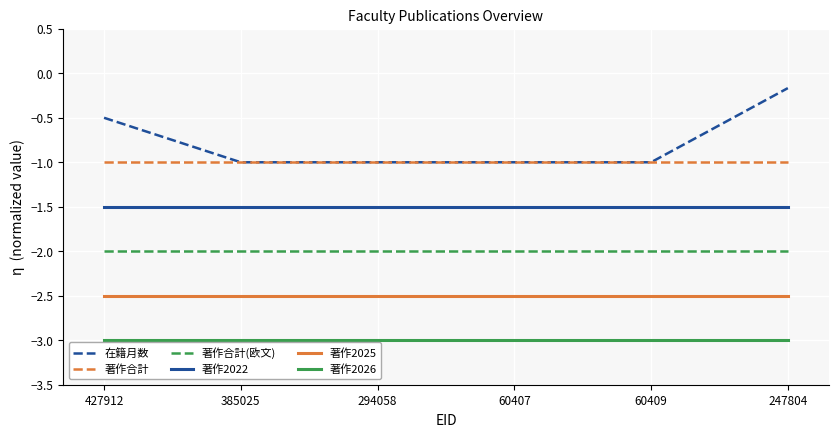

Reading left to right, what are all the values shown in this chart?

在籍月数: -0.5	-1.0	-1.0	-1.0	-1.0	-0.2
著作合計: -1.0	-1.0	-1.0	-1.0	-1.0	-1.0
著作合計(欧文): -2.0	-2.0	-2.0	-2.0	-2.0	-2.0
著作2022: -1.5	-1.5	-1.5	-1.5	-1.5	-1.5
著作2025: -2.5	-2.5	-2.5	-2.5	-2.5	-2.5
著作2026: -3.0	-3.0	-3.0	-3.0	-3.0	-3.0